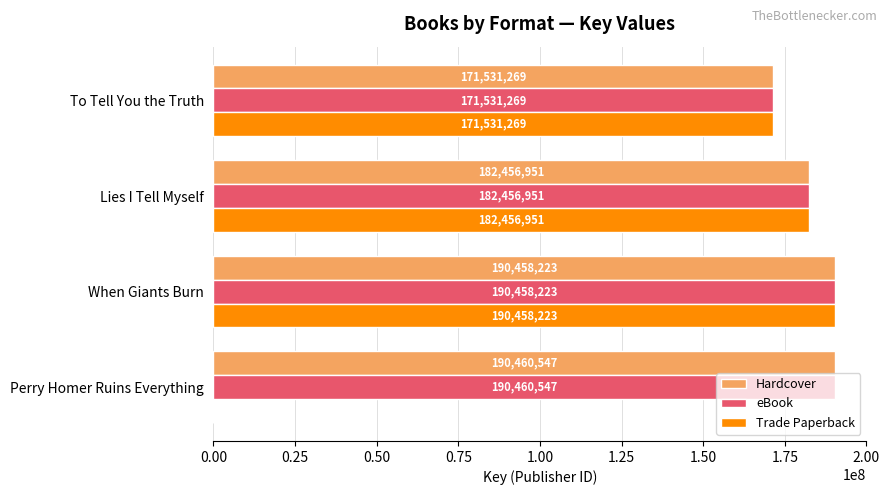

What is the sum of all Trade Paperback values?

544446443